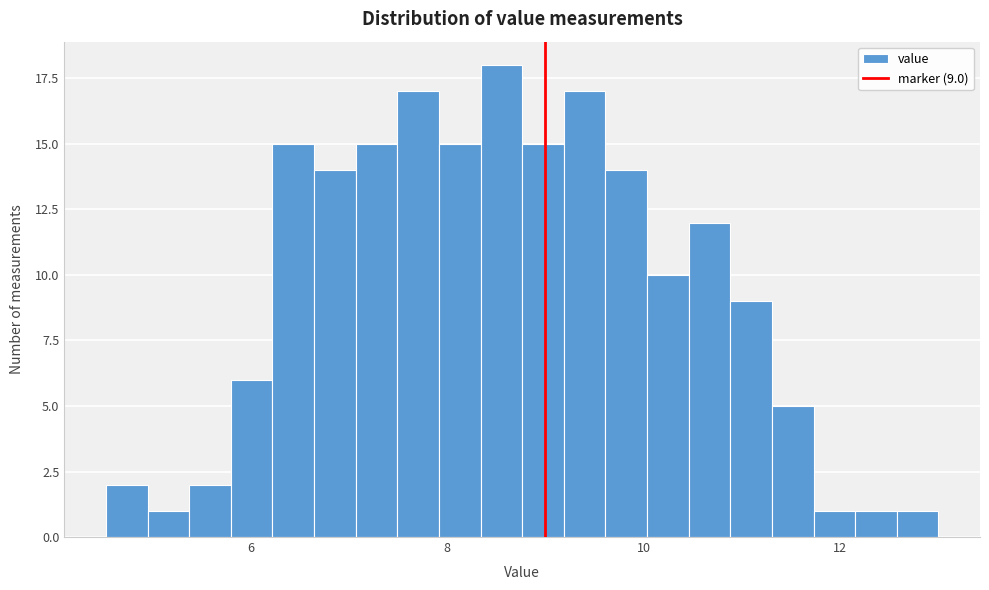

Read against the x-axis, roughly where is the centre of the tallest bar?

8.6